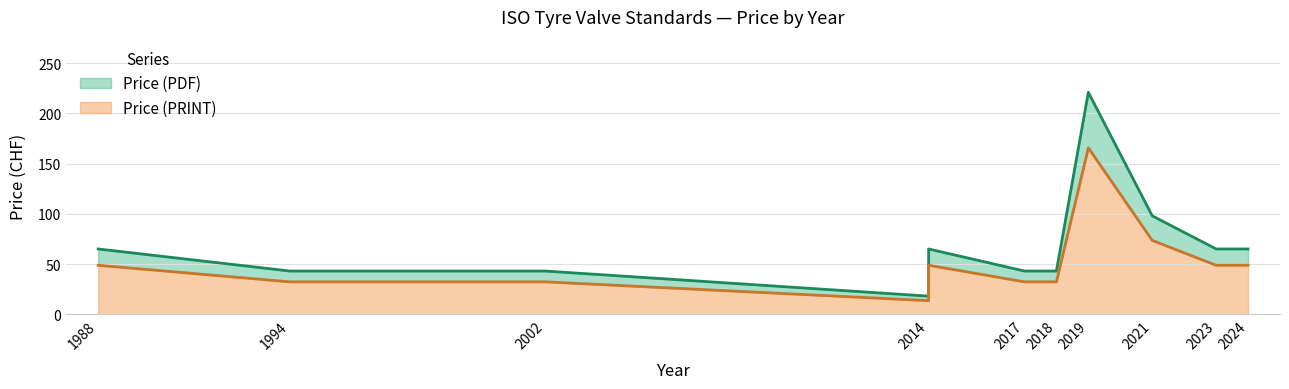

How many series are shown in this chart?

2